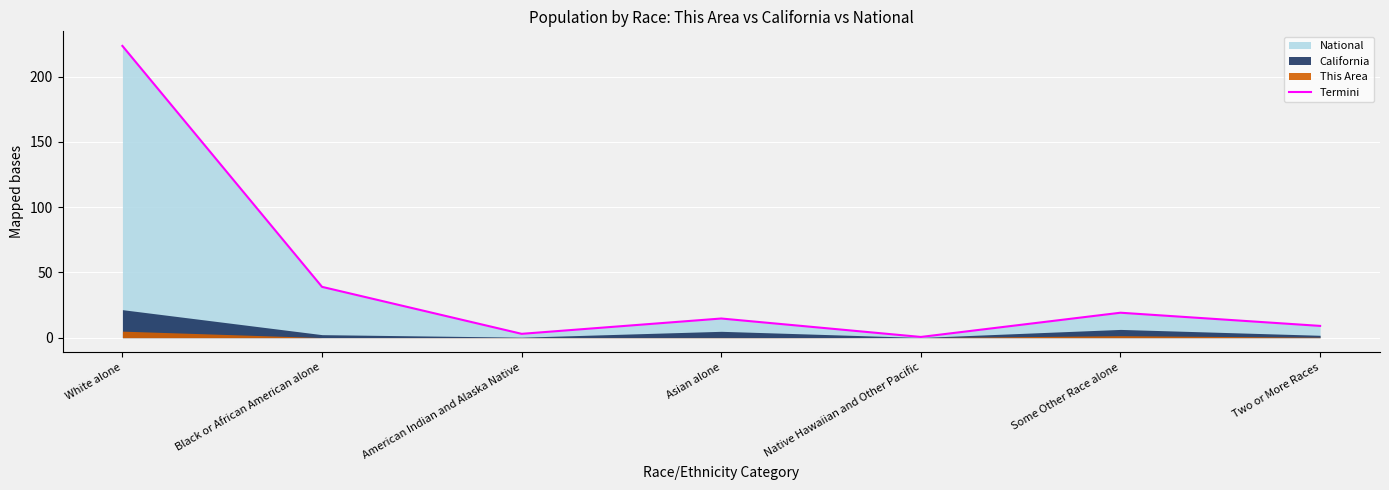

What value does the data have at Native Hawaiian and Other Pacific?

0.5